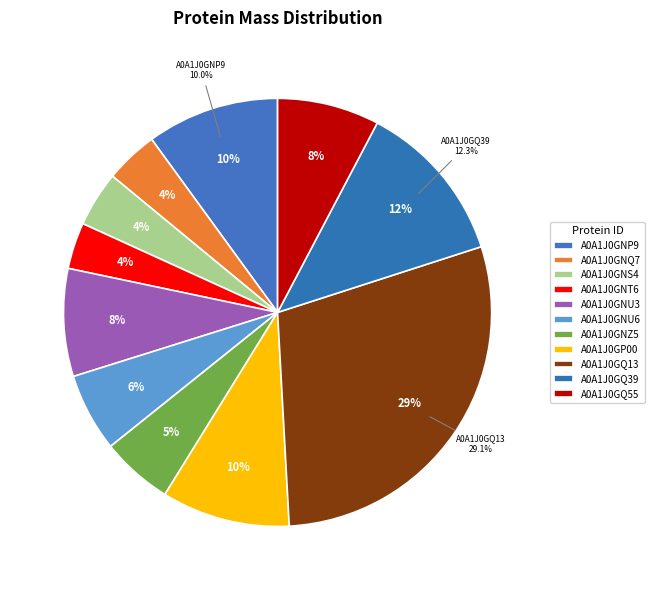

To the nearest percent, what portion does A0A1J0GQ13 represent?

29%